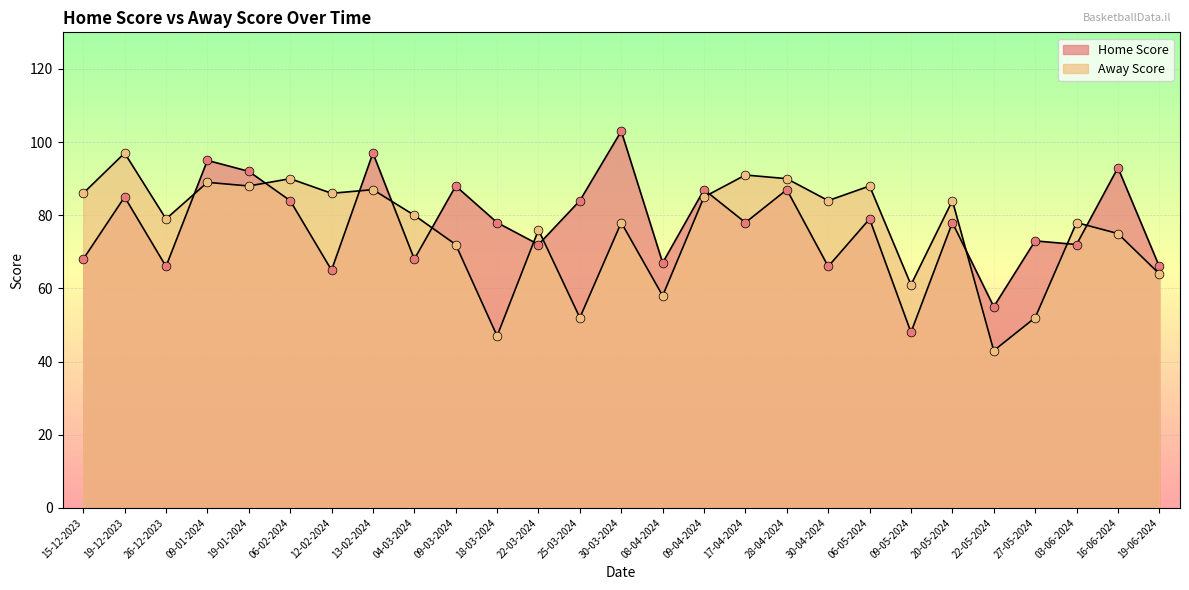

Is the value of Home Score at 27-05-2024 greater than the value of Away Score at 08-04-2024?

Yes